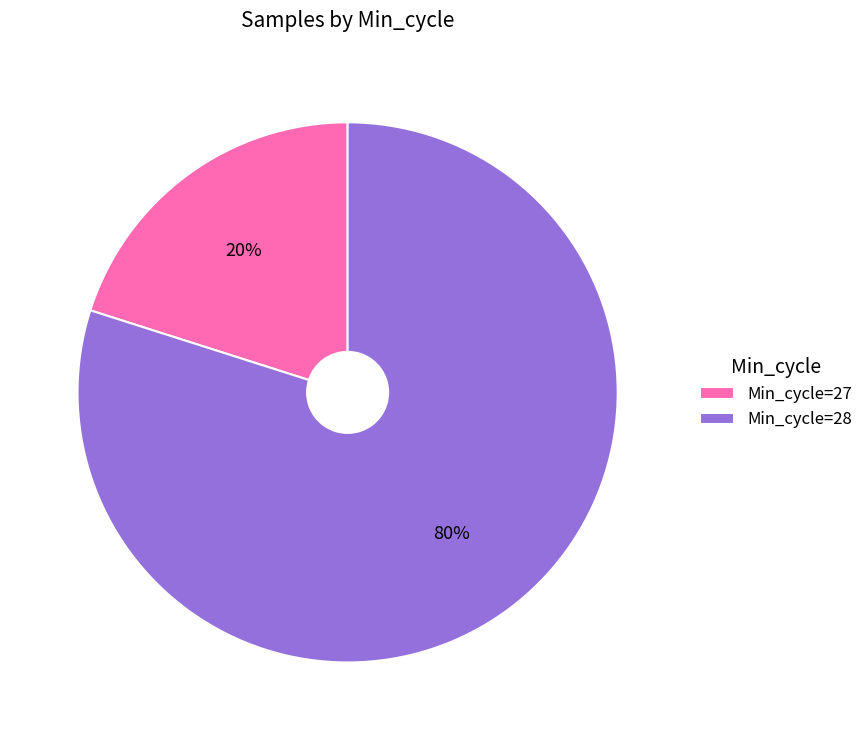

Is the sum of Min_cycle=28 and Min_cycle=27 greater than half?

Yes